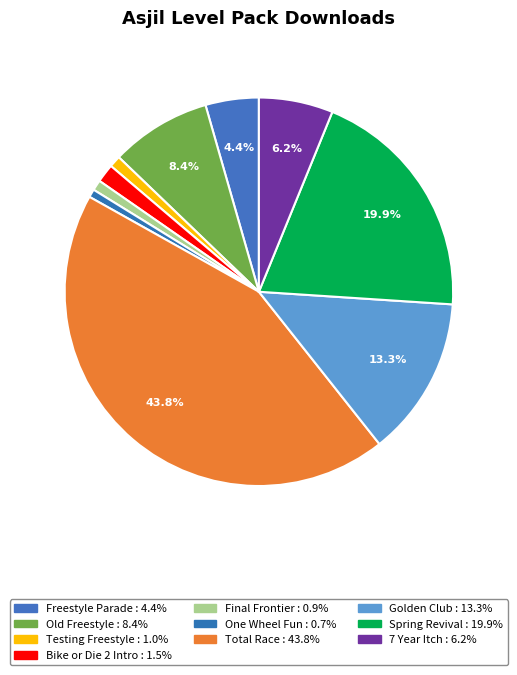

How many segments does this pie chart have?

10